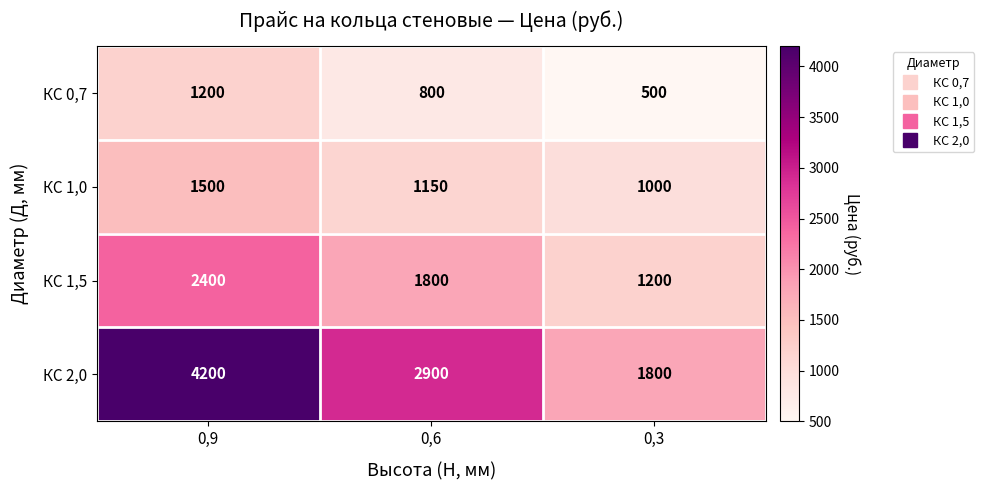

What is the smallest value displayed?

500